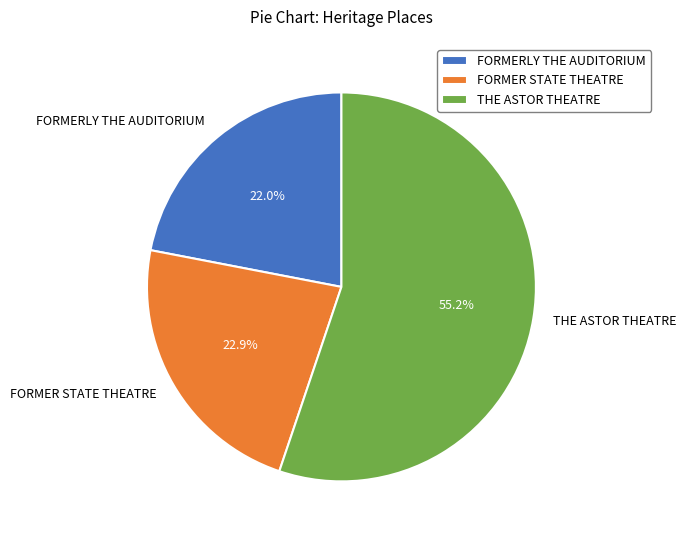

Count the number of slices in the pie.

3